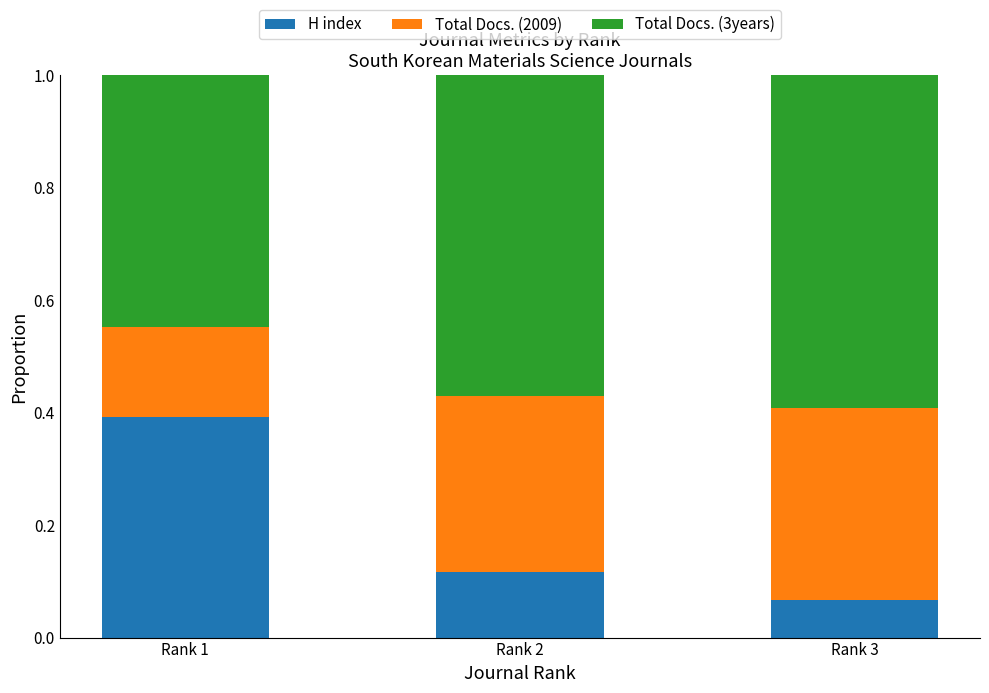

Which category has the lowest value in the H index series?

Rank 3